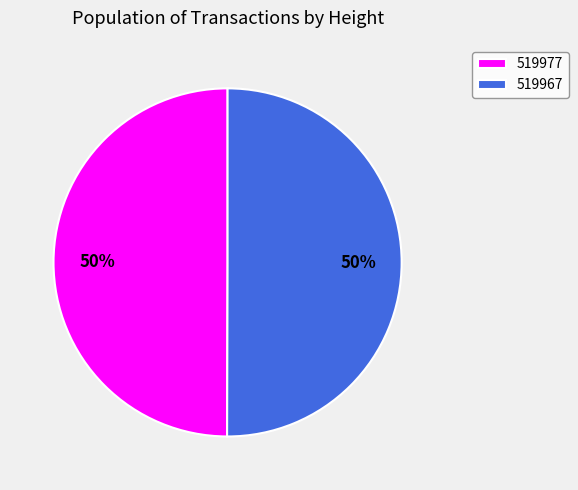

To the nearest percent, what portion does 519967 represent?

50%